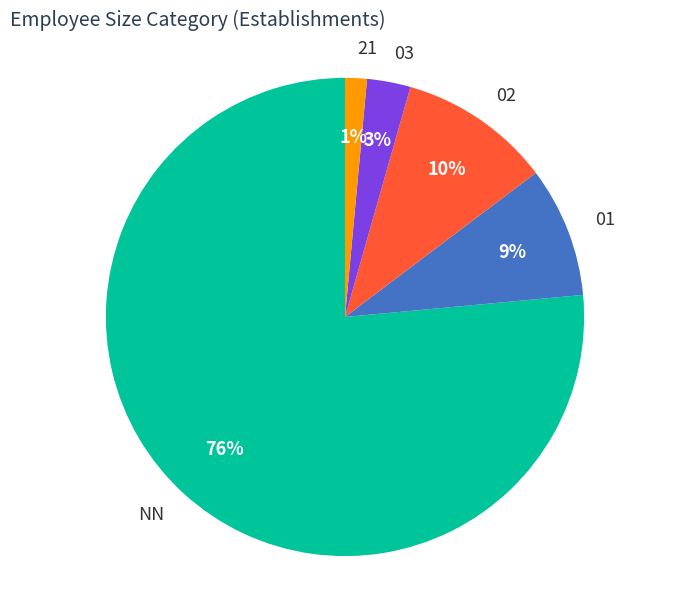

Is NN the majority of the pie?

Yes